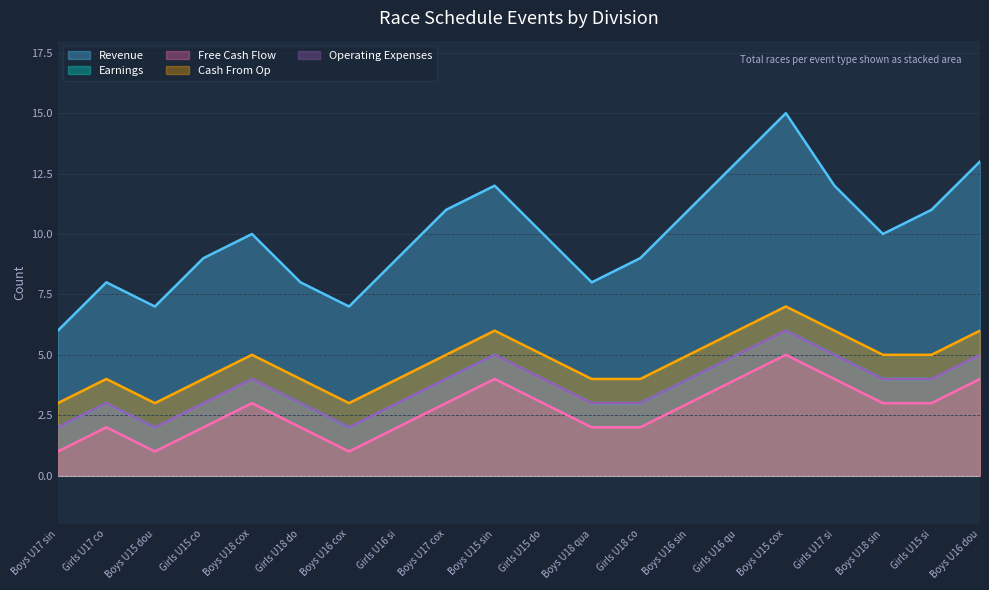

The value of Operating Expenses at Girls U17 co is 4. True or false?

False